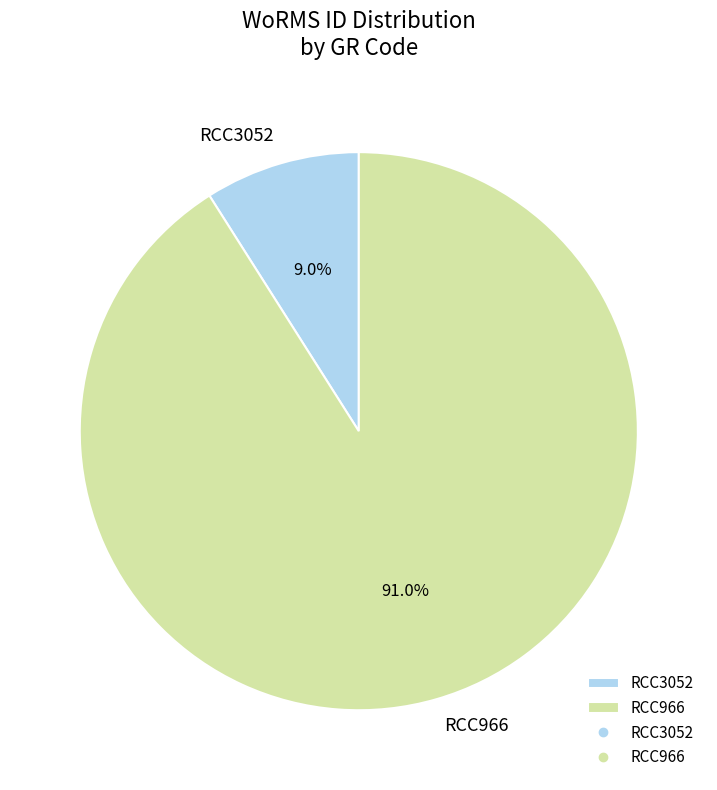

Rank the categories by value from highest to lowest.

RCC966, RCC3052